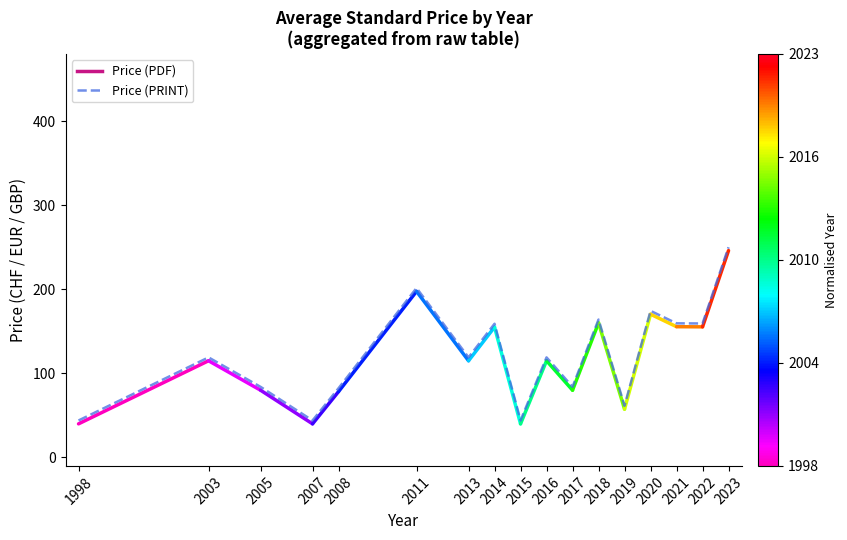

What value does the data have at 2017?

84.0